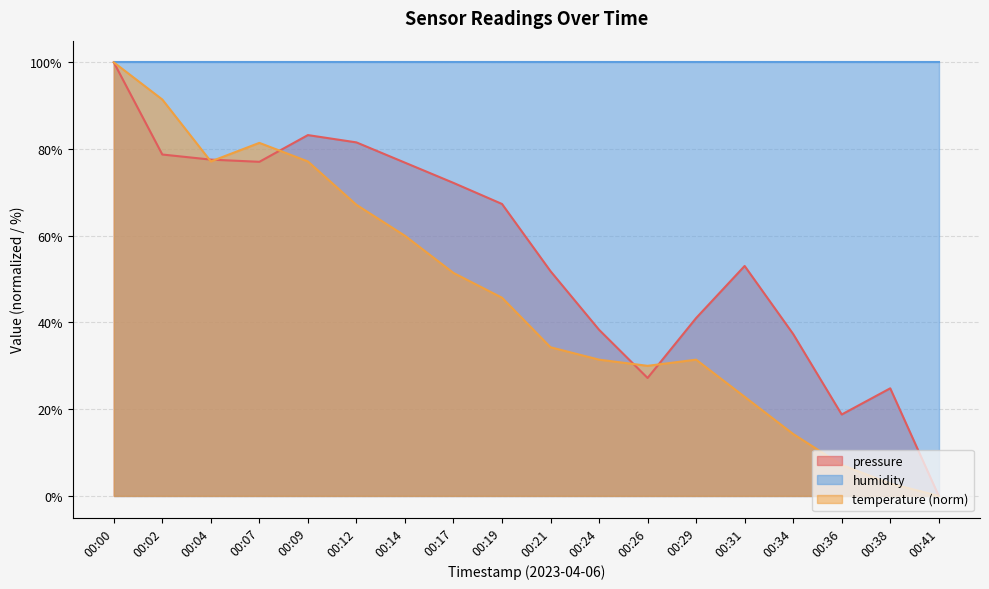

Is the value of pressure at 00:38 greater than the value of humidity at 00:29?

No